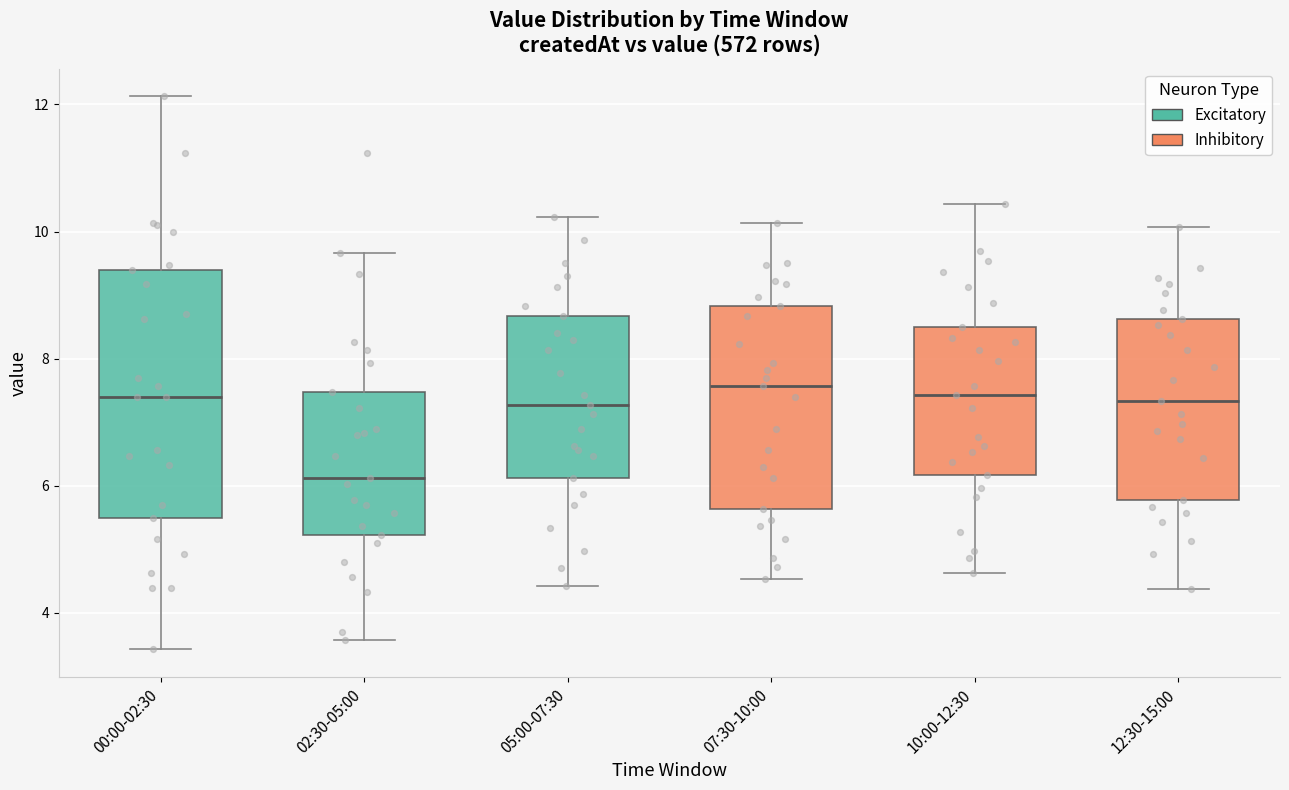

Which box is the tallest, from its lower edge to its upper edge?

00:00-02:30